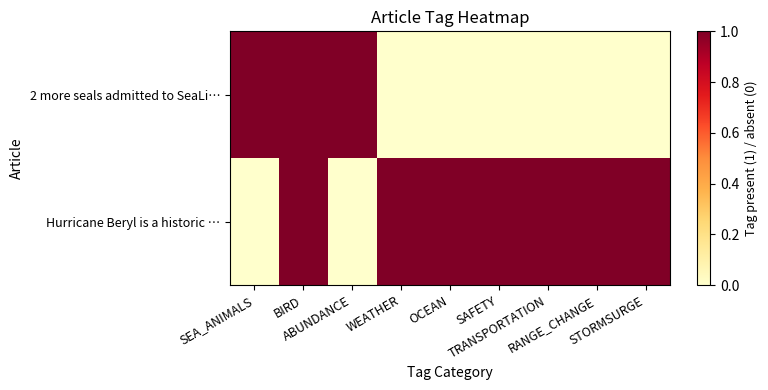

Rank the series at STORMSURGE from highest to lowest value.

Hurricane Beryl is a historic …, 2 more seals admitted to SeaLi…